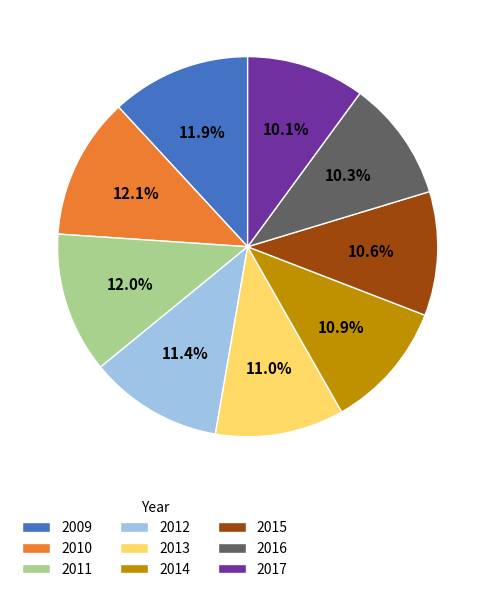

How many segments does this pie chart have?

9